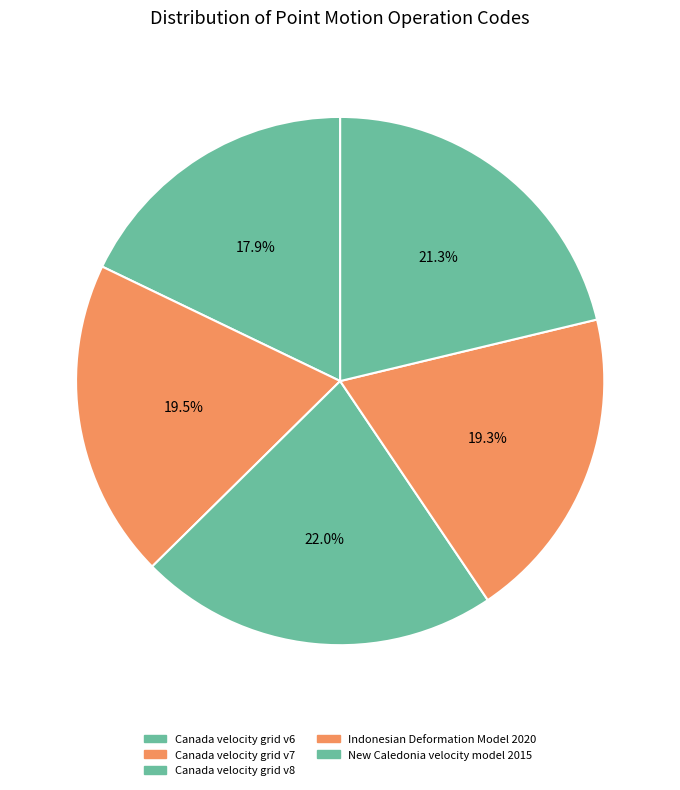

To the nearest percent, what is the difference between the largest and smallest slice percentages?

4%